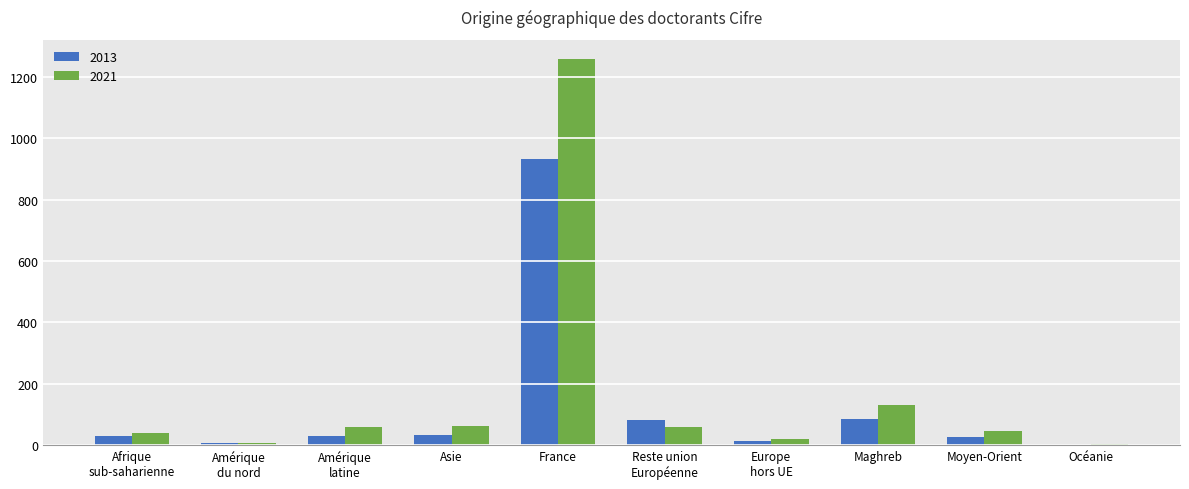

What is the total value across all series at France?

2191